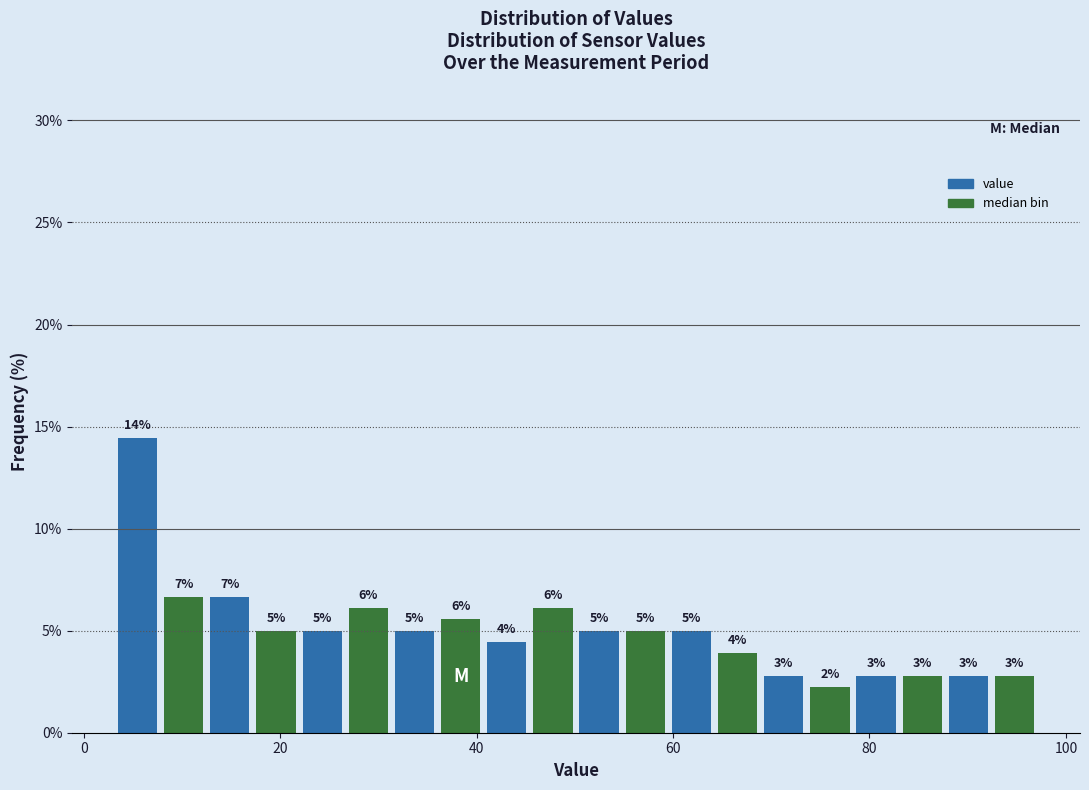

Read against the x-axis, roughly where is the centre of the tallest bar?

6